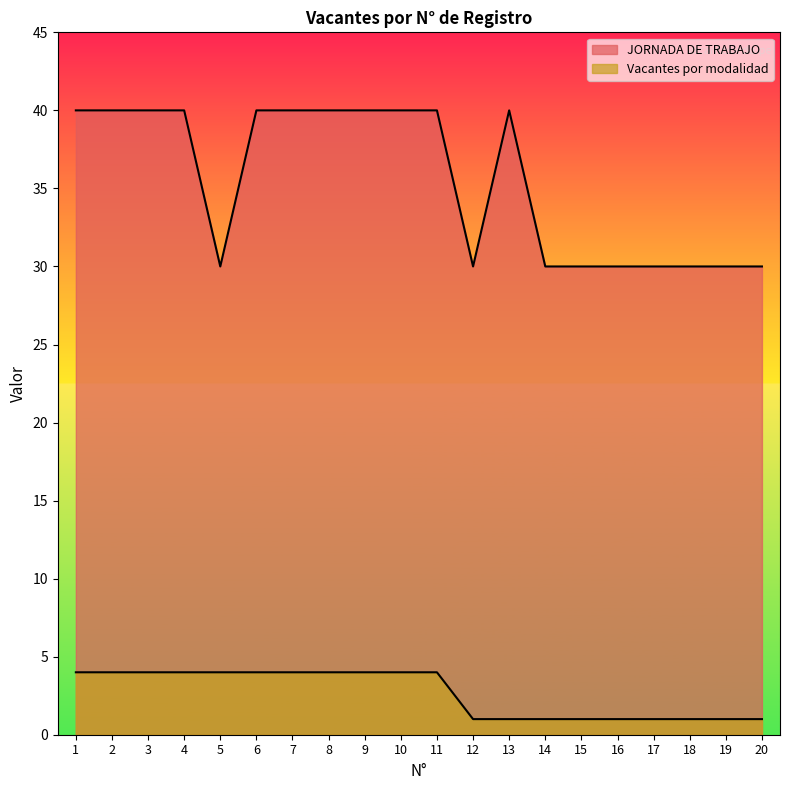

Read the Vacantes por modalidad value at 4.

4